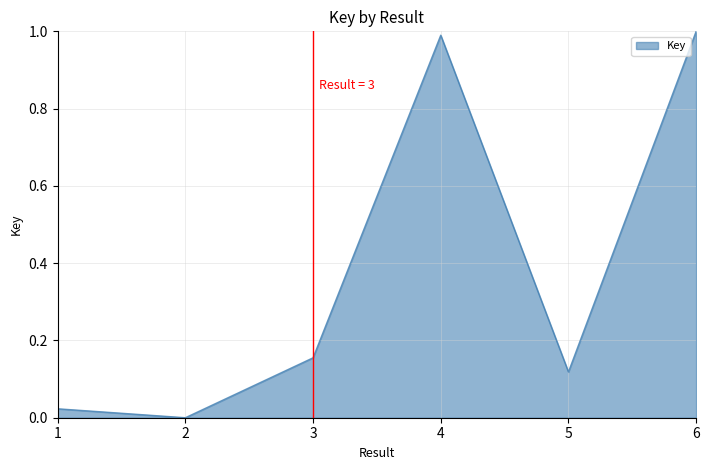

At which category does the chart reach its minimum across all series?

2